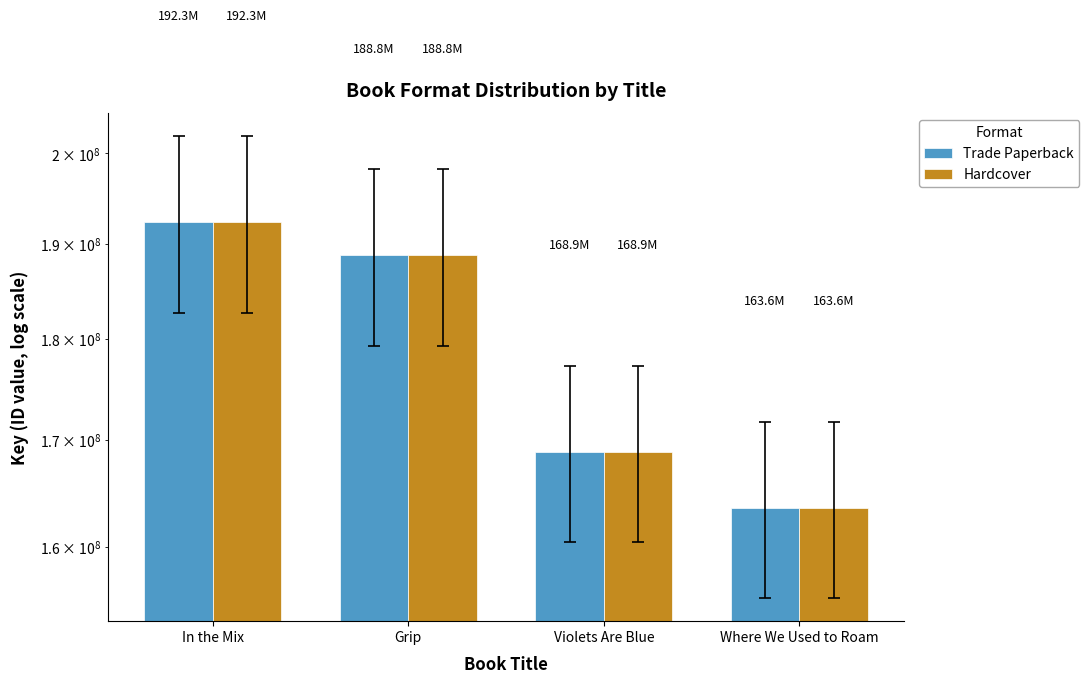

Is the value of Trade Paperback at In the Mix greater than the value of Hardcover at In the Mix?

No